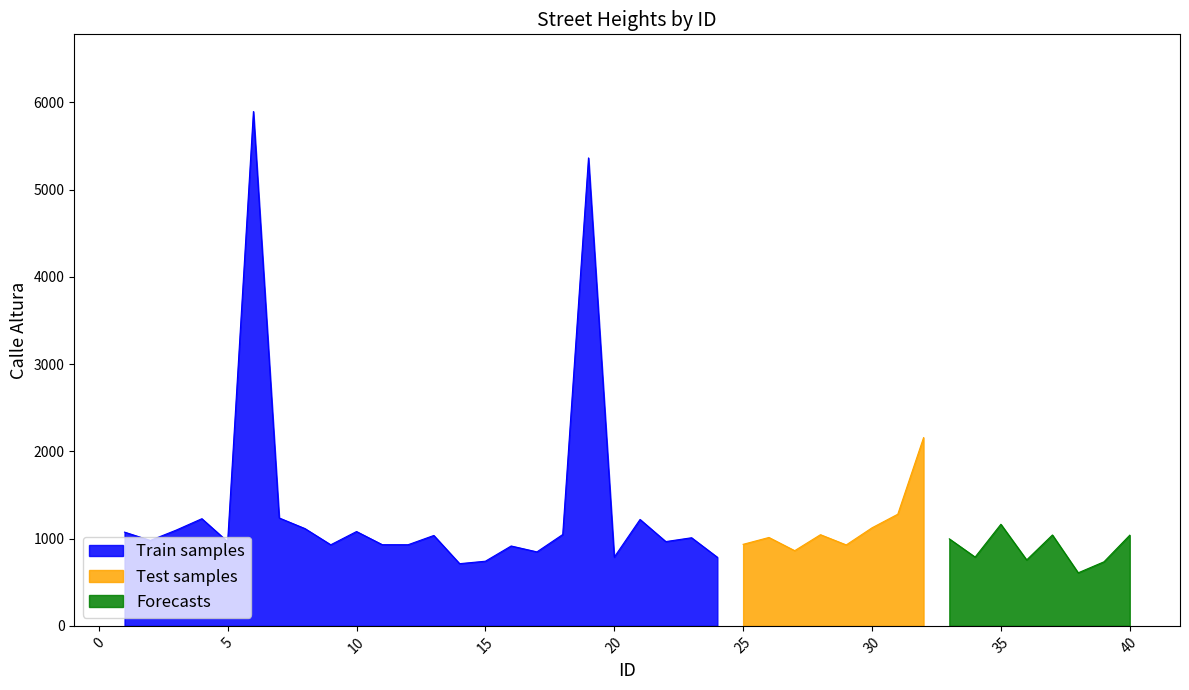

Between 22 and 25, which series saw the biggest shift?

Train samples